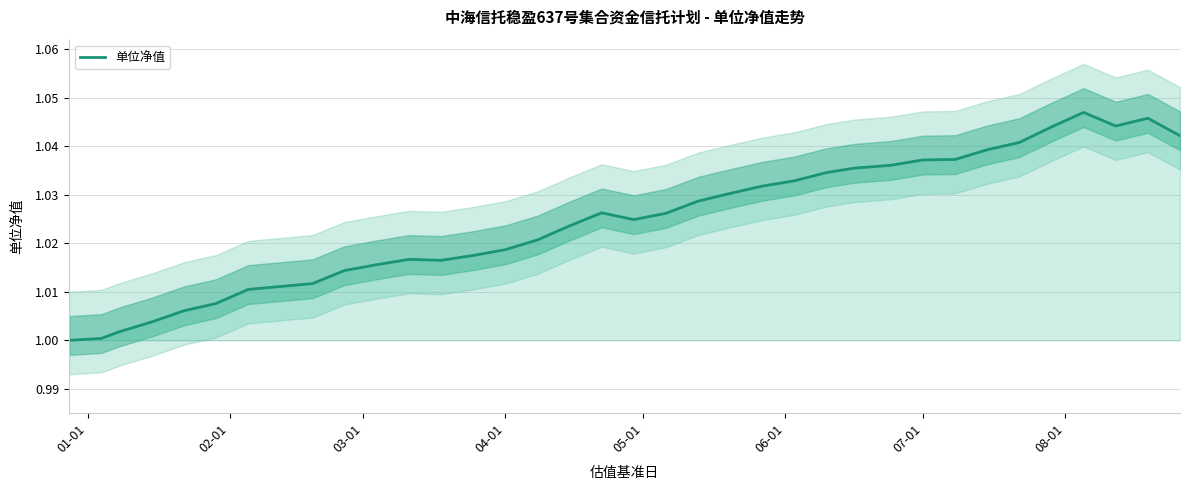

What is the smallest value displayed?

1.0